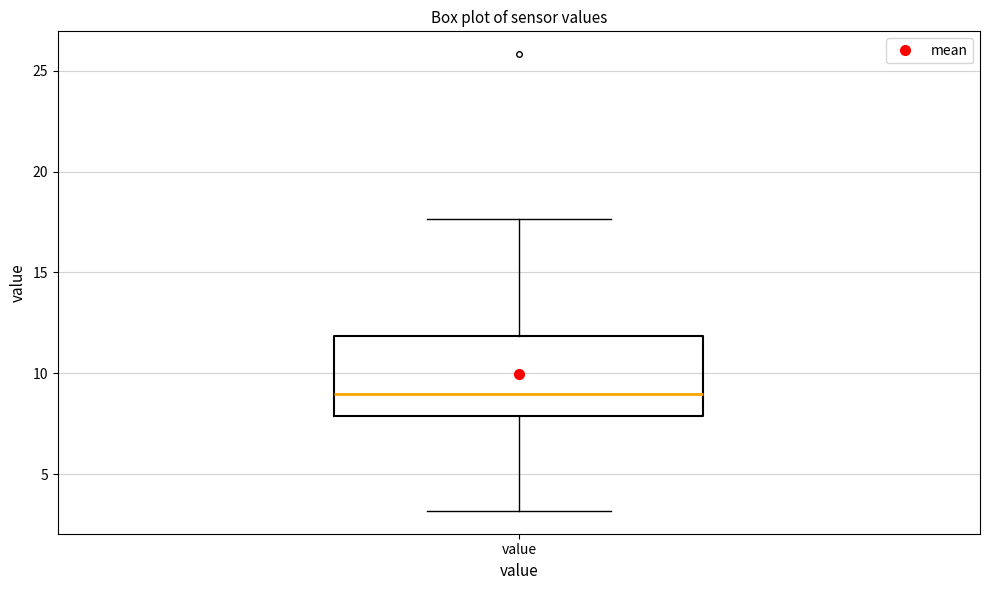

Read this box plot against the y-axis: the position of the median line, the range covered by the box, and the ends of both whiskers. The values are not printed on the chart, so give them approximately, as read against the axis.

median 9.0, box 8.0 to 12.0, whiskers 3.0 to 17.5